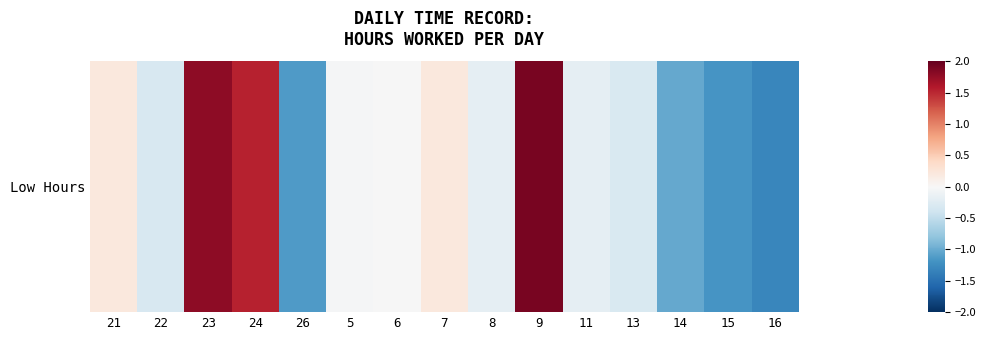

Is it true that the value at 9 is 1.3?

False